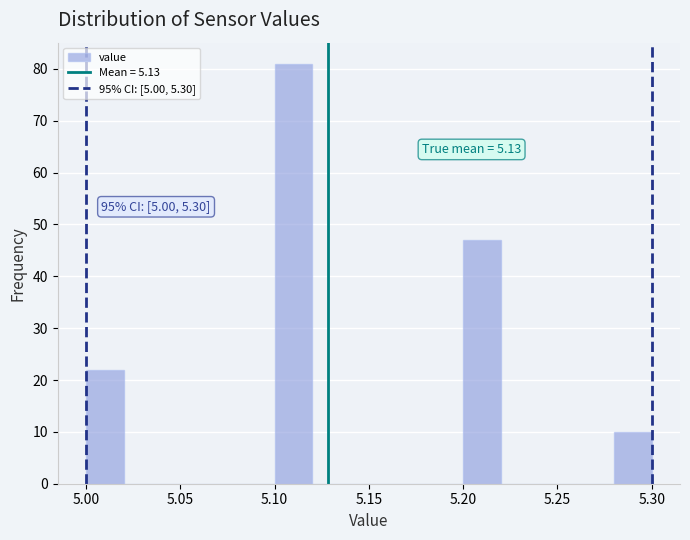

Which range on the x-axis has the tallest bar?

5.10 to 5.12